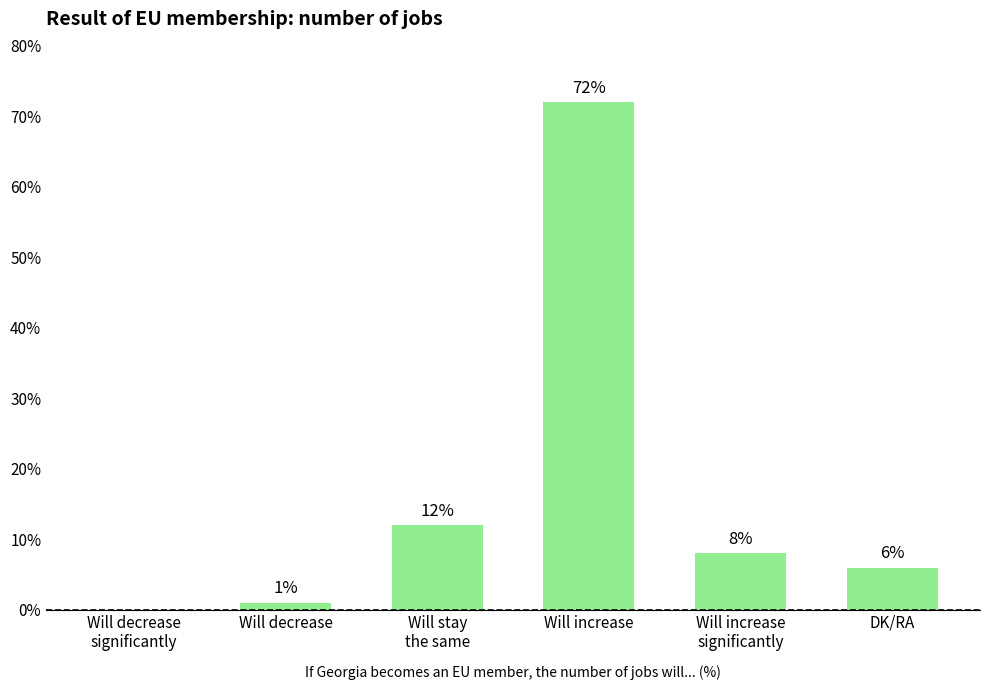

What is the greatest value displayed?

72